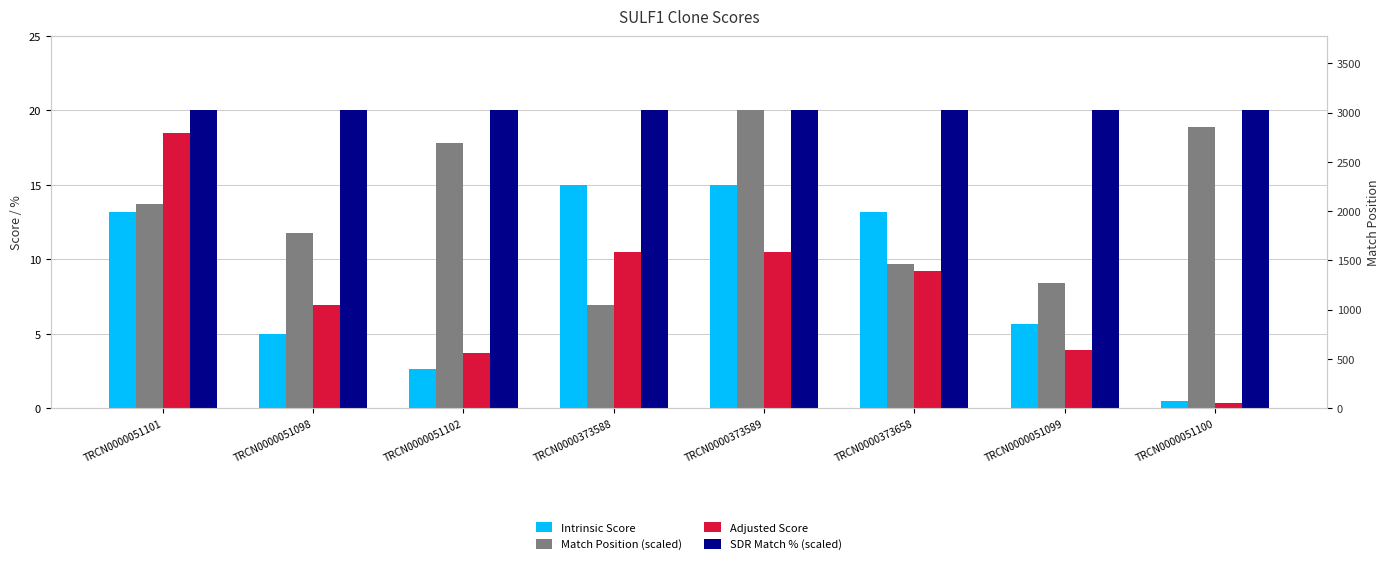

Which category has the lowest value in the SDR Match % (scaled) series?

TRCN0000051101